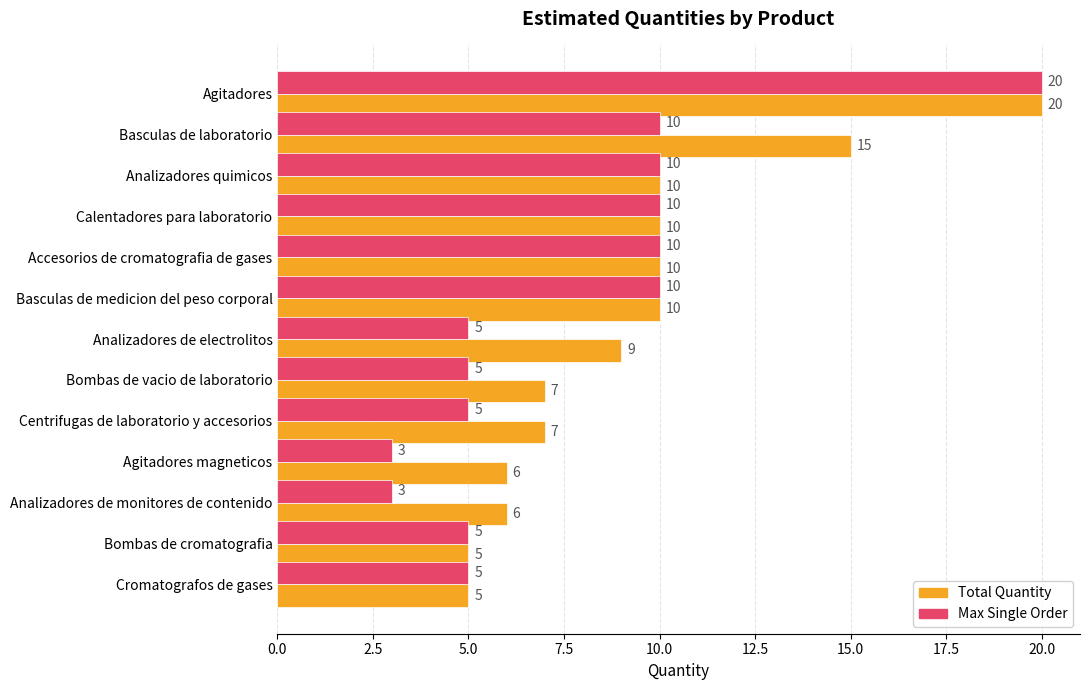

Which series has the largest range (max minus min)?

Max Single Order